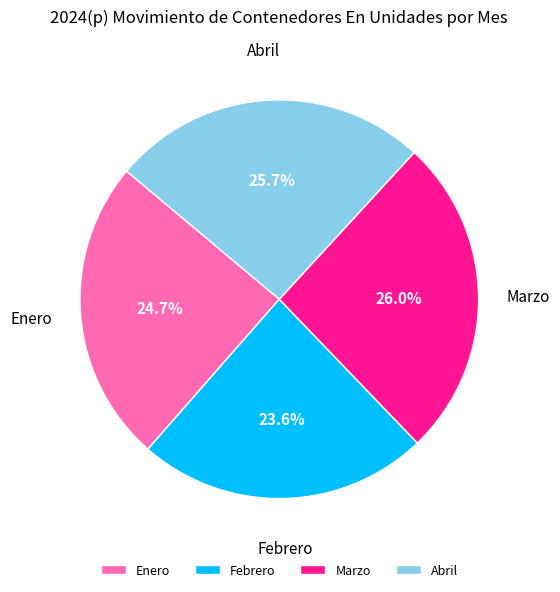

Is Enero the majority of the pie?

No